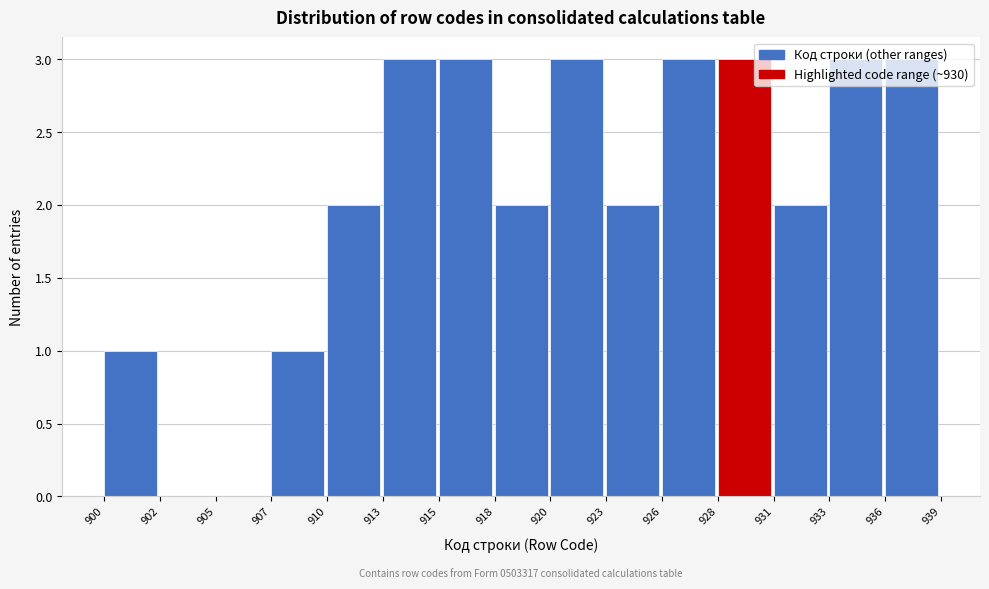

The value at 915 is 5. True or false?

False